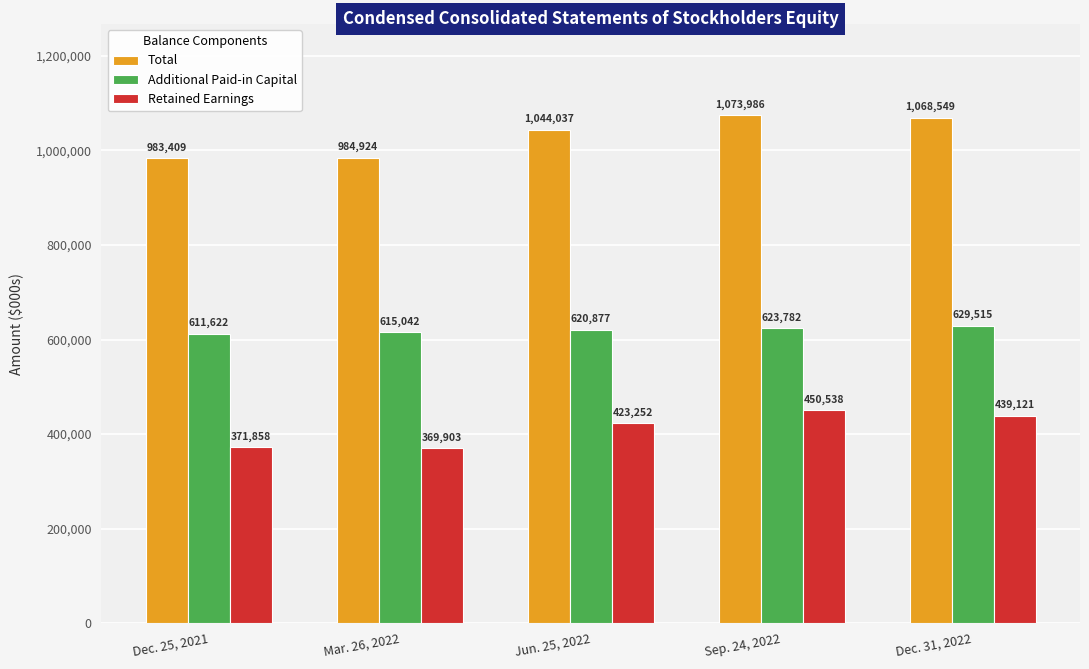

List the labels in order of Total value, smallest first.

Dec. 25, 2021, Mar. 26, 2022, Jun. 25, 2022, Dec. 31, 2022, Sep. 24, 2022